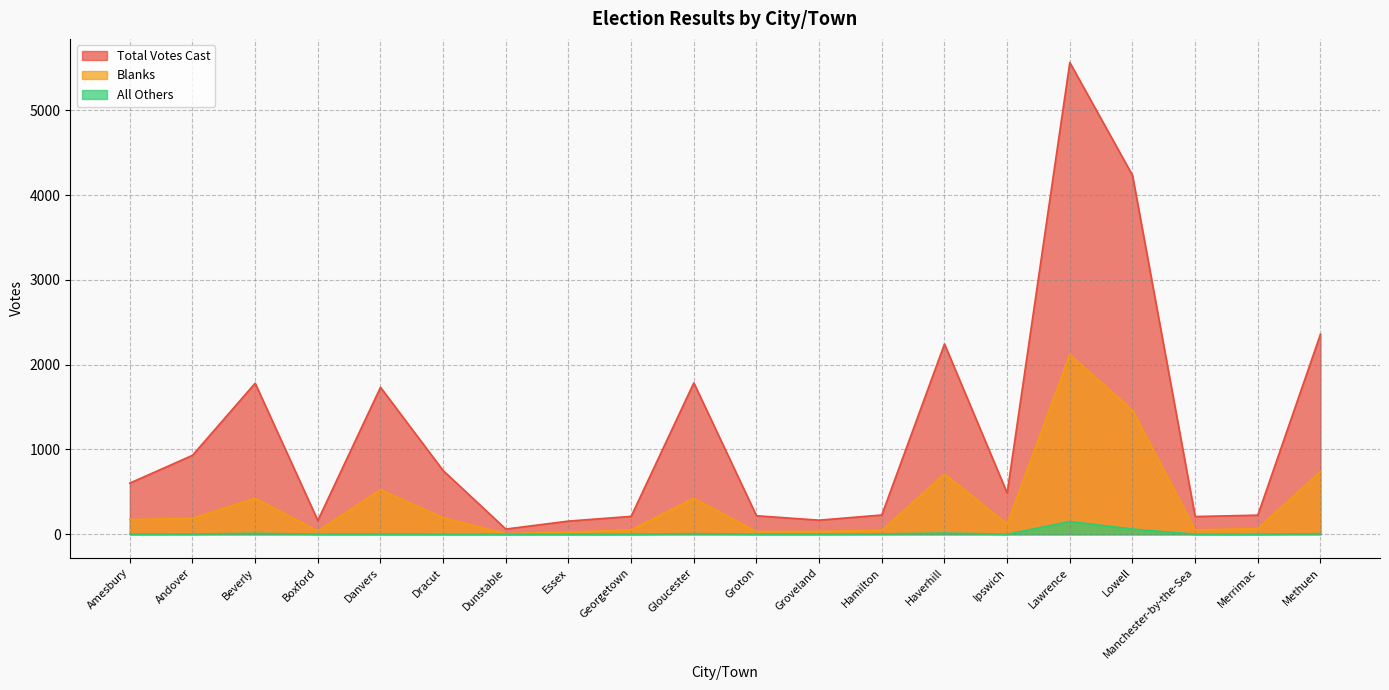

Rank the categories by Blanks value from lowest to highest.

Dunstable, Essex, Groton, Groveland, Boxford, Hamilton, Manchester-by-the-Sea, Georgetown, Merrimac, Ipswich, Amesbury, Andover, Dracut, Beverly, Gloucester, Danvers, Haverhill, Methuen, Lowell, Lawrence